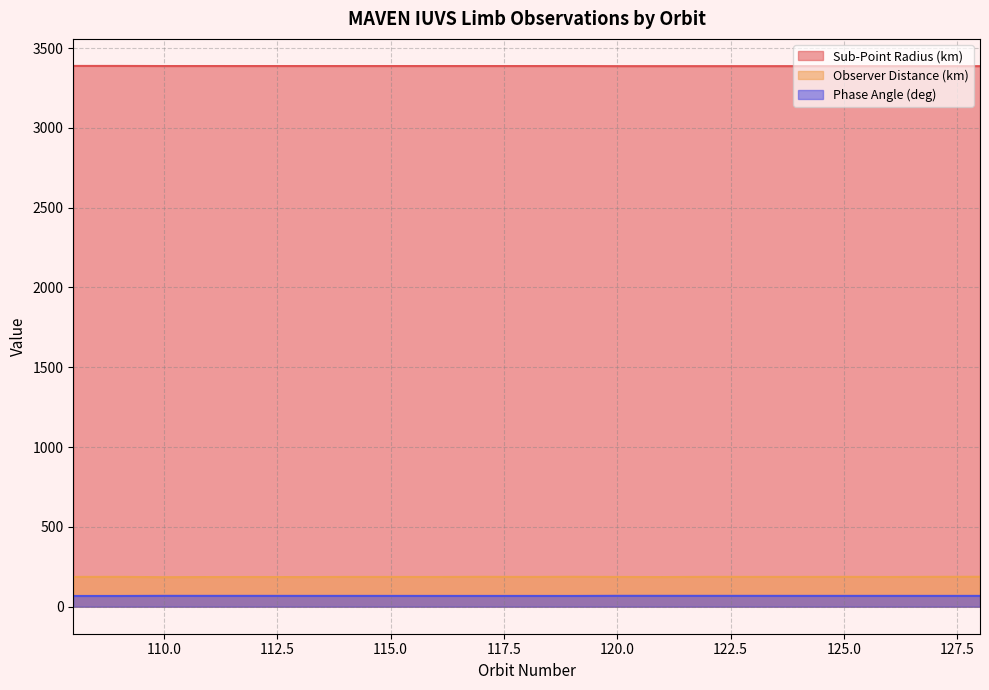

What is the total value across all series at 108?

3641.8